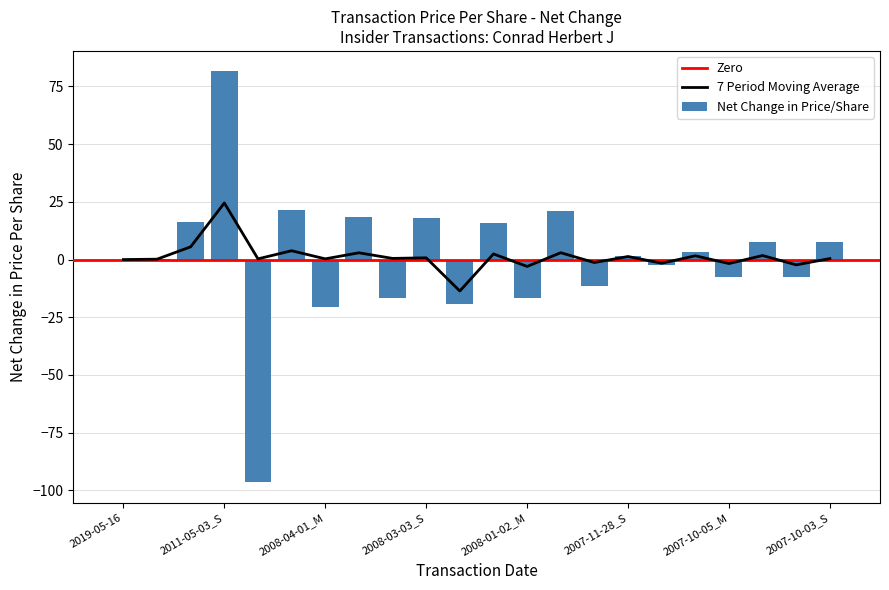

What is the sum of all Net Change in Price/Share values?

14.6